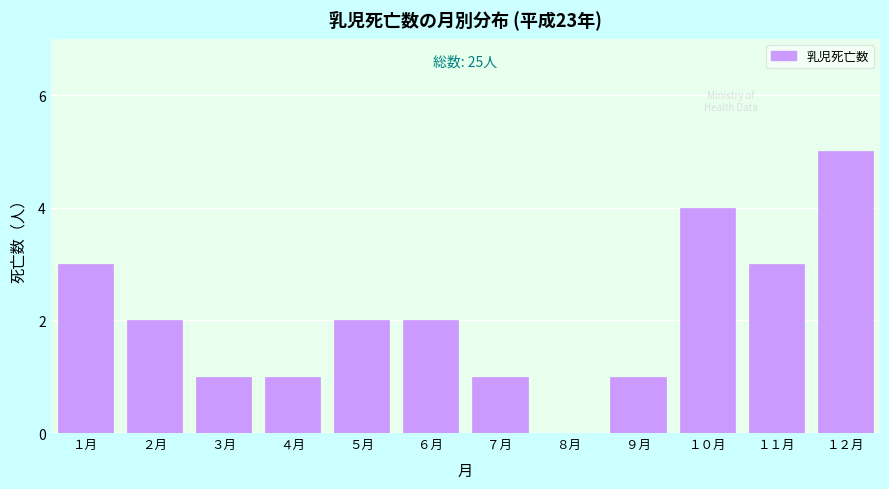

Reading right to left, what are all the values shown in this chart?

１２月=5	１１月=3	１０月=4	９月=1	８月=0	７月=1	６月=2	５月=2	４月=1	３月=1	２月=2	１月=3